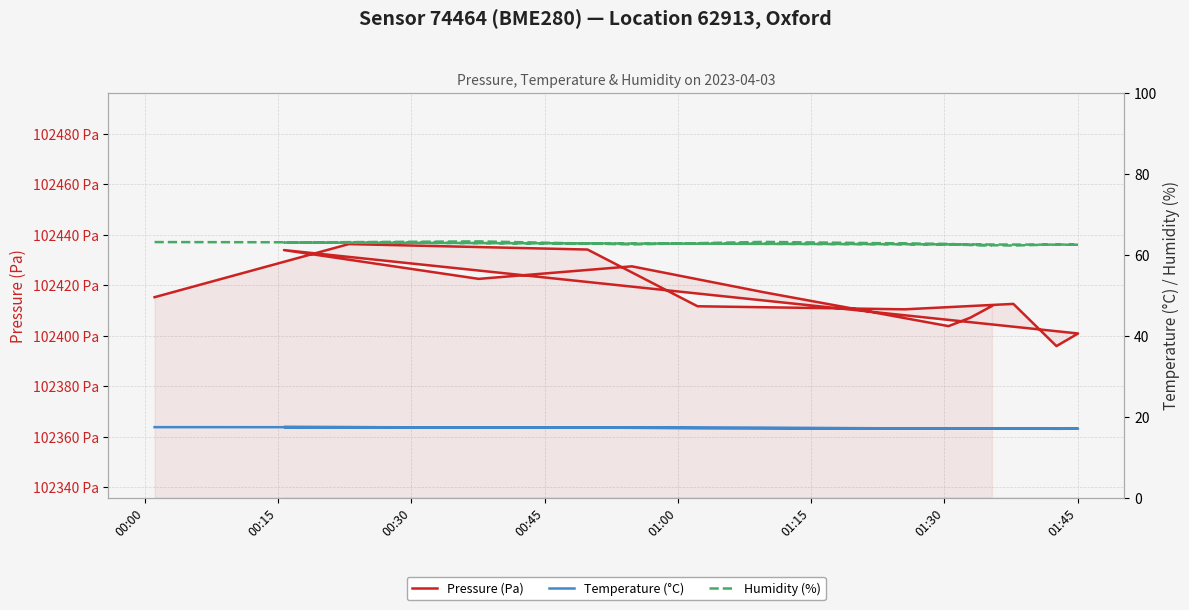

What is the difference between the highest and lowest values at 00:30?

102416.8